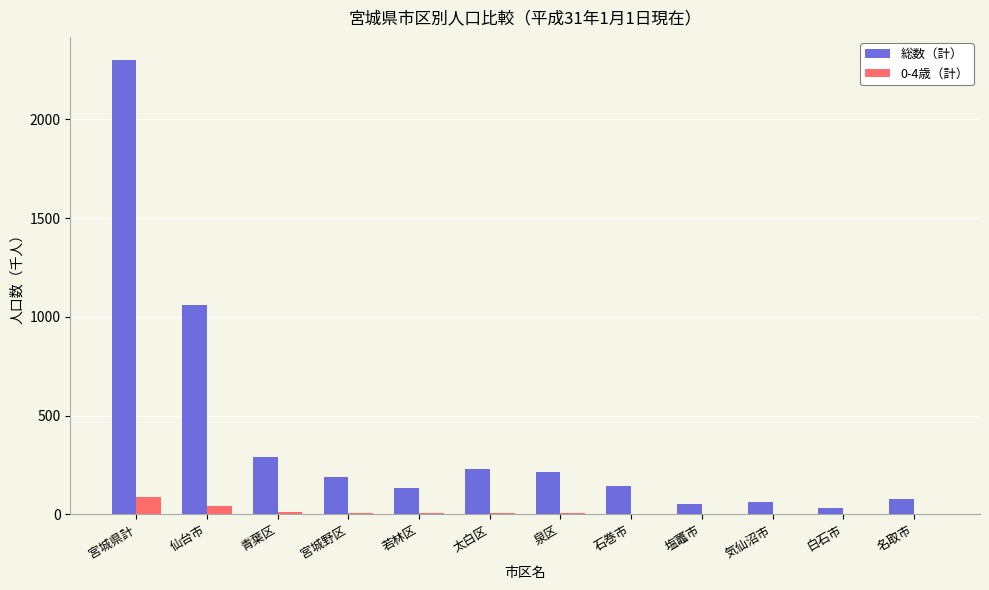

Is it true that 総数（計） equals 144.5 at 石巻市?

True